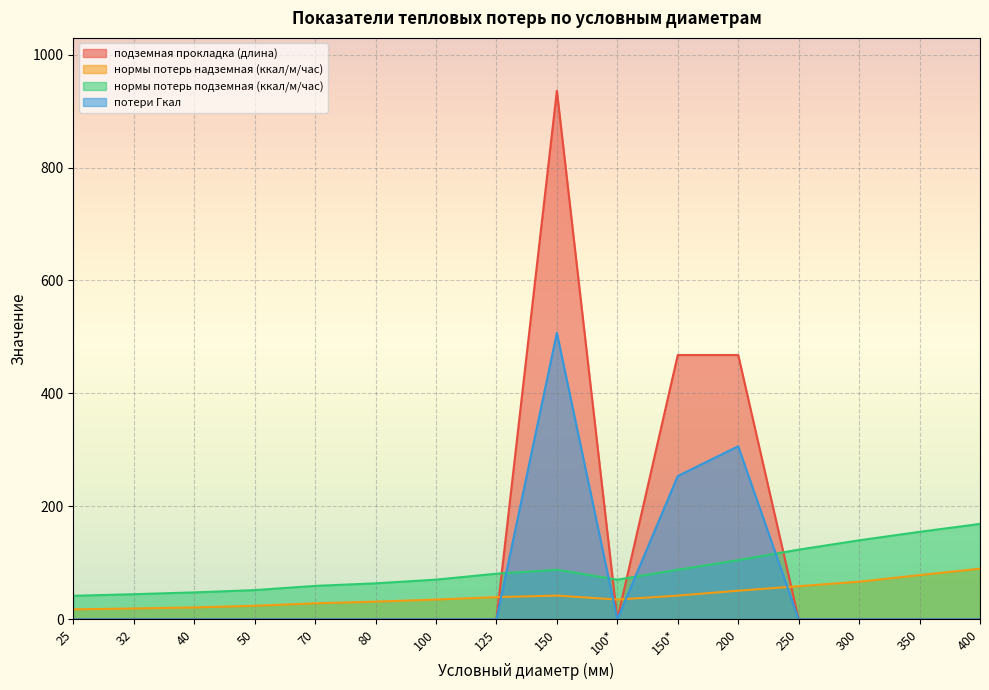

Which series has the largest total across all categories?

подземная прокладка (длина)